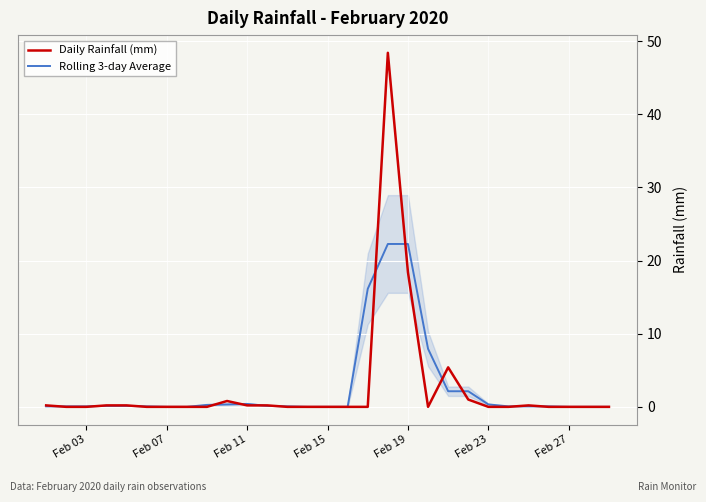

What is the difference between the second highest and minimum values in the Rolling 3-day Average series?

22.3